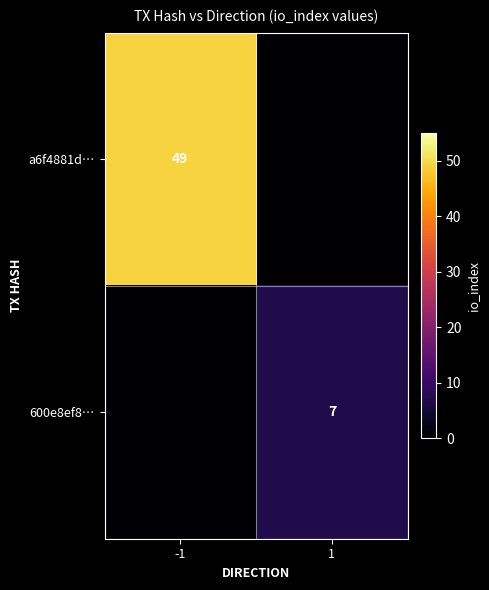

Is it true that 600e8ef8… equals 7 at 1?

True